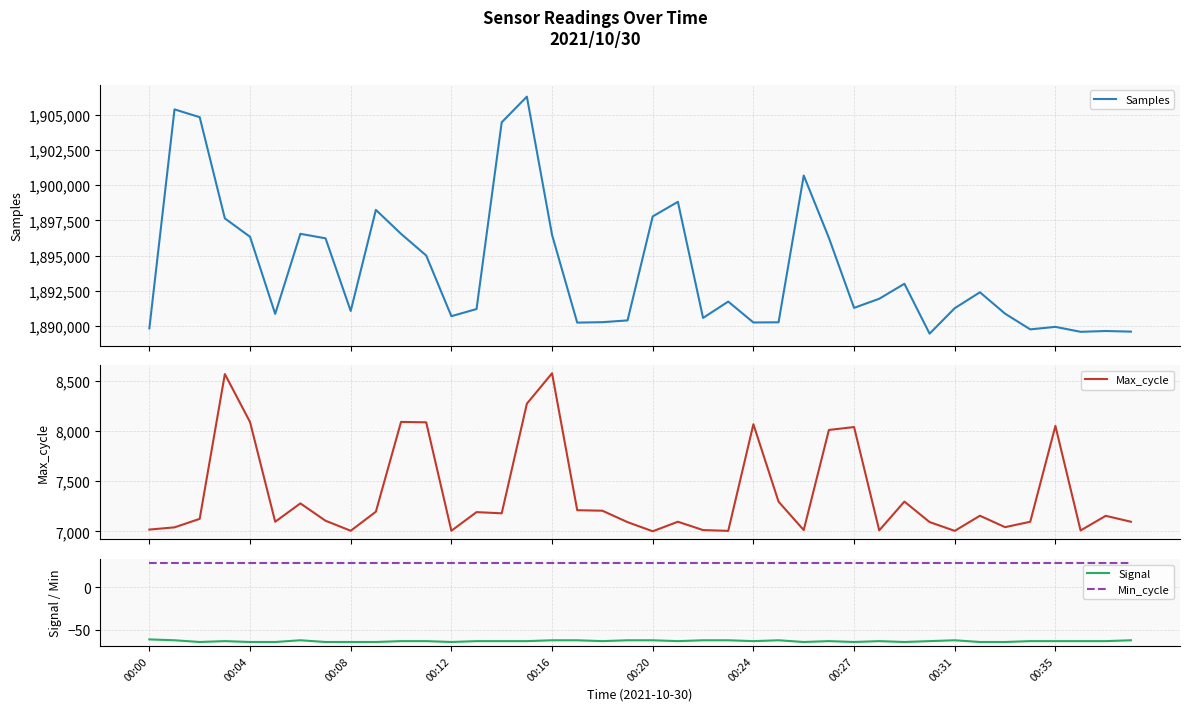

How many interior local valleys does the Signal series have?

8